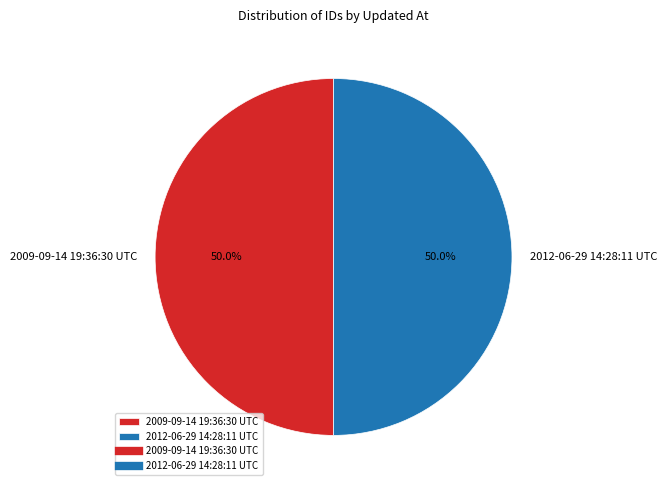

Is it true that 2012-06-29 14:28:11 UTC is 43% of the pie?

False